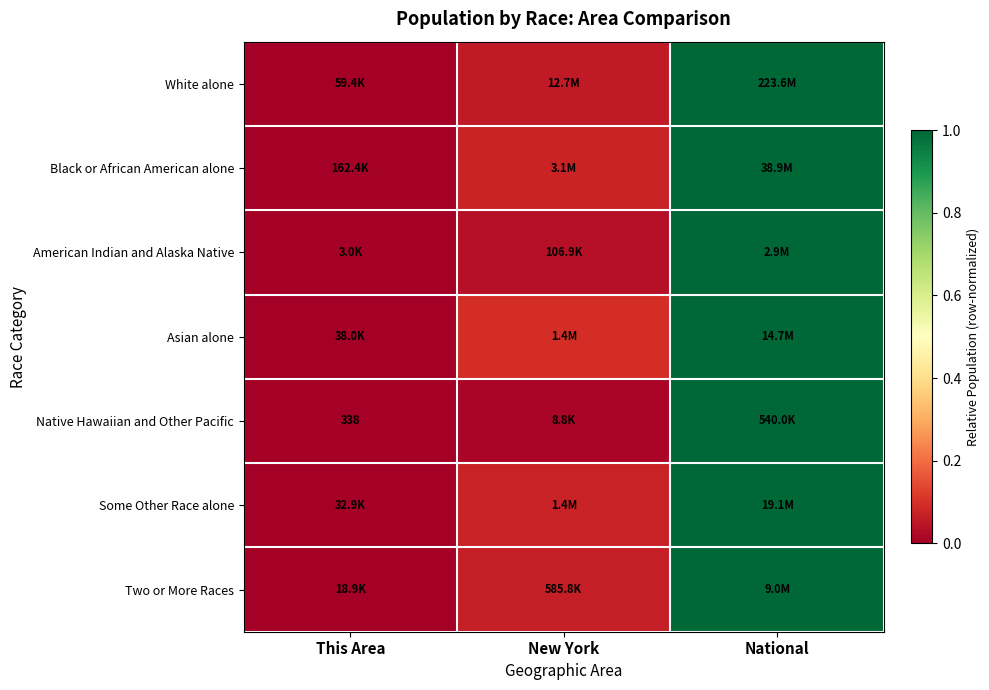

The value of Native Hawaiian and Other Pacific at This Area is -0.5. True or false?

False